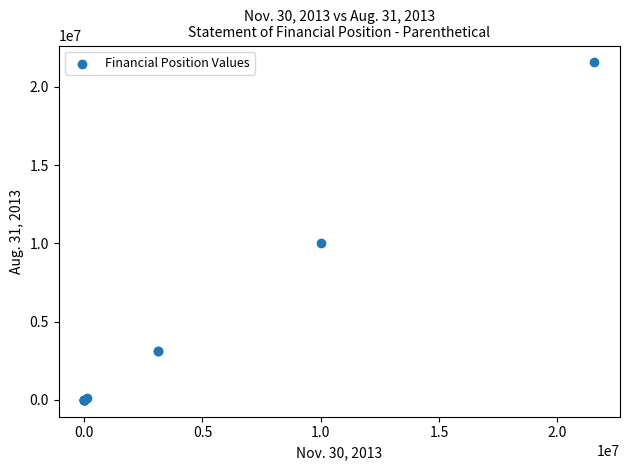

What Y value in the scatter plot is closest to 10783782?

10000000